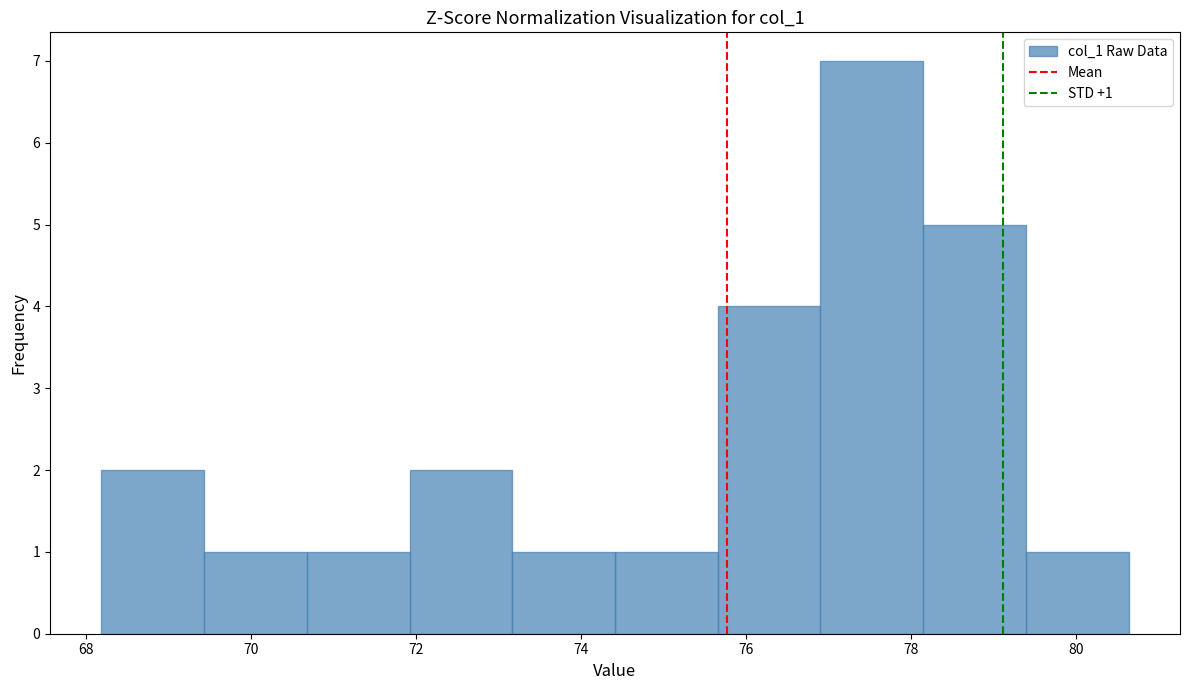

Over which range of the x-axis is the bar tallest?

77.0 to 78.2